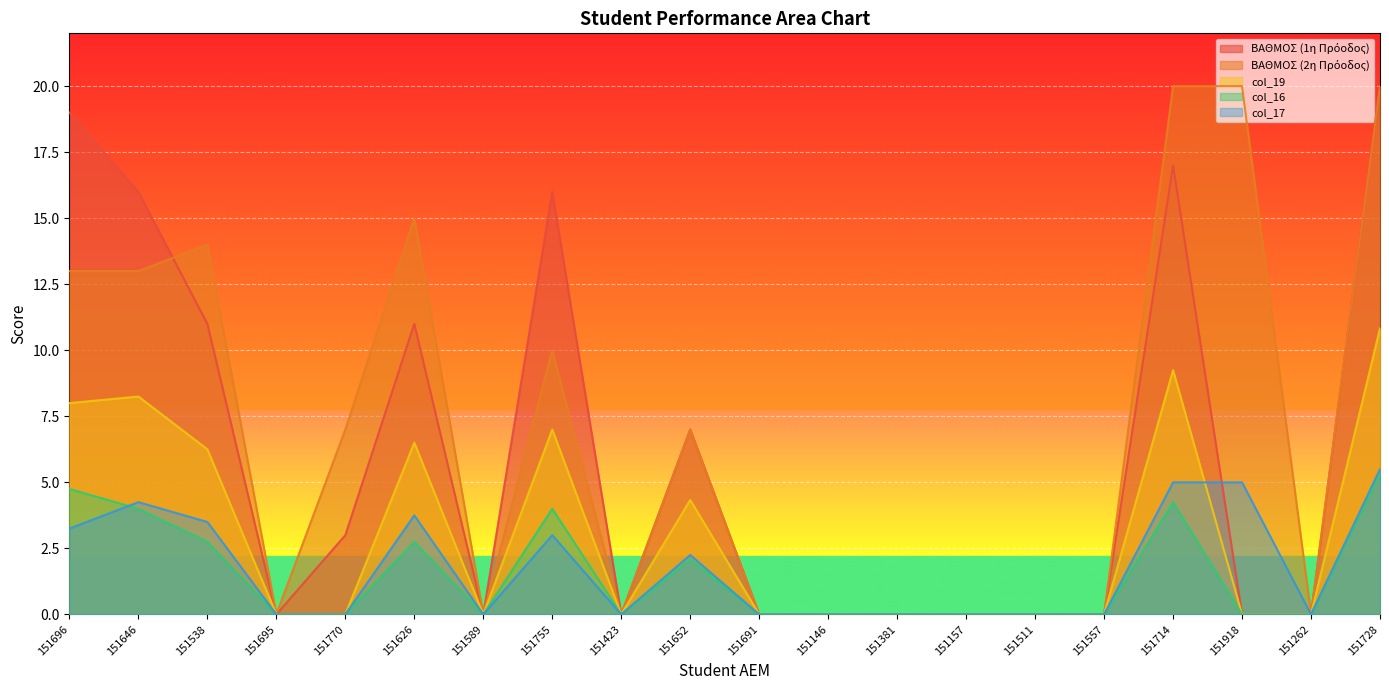

Between 151646 and 151695, which series saw the biggest shift?

ΒΑΘΜΟΣ (1η Πρόοδος)